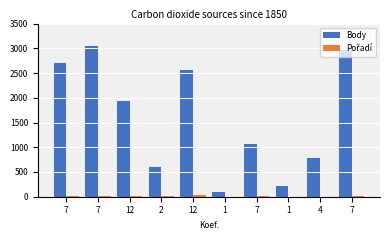

Which series has the largest total across all categories?

Body